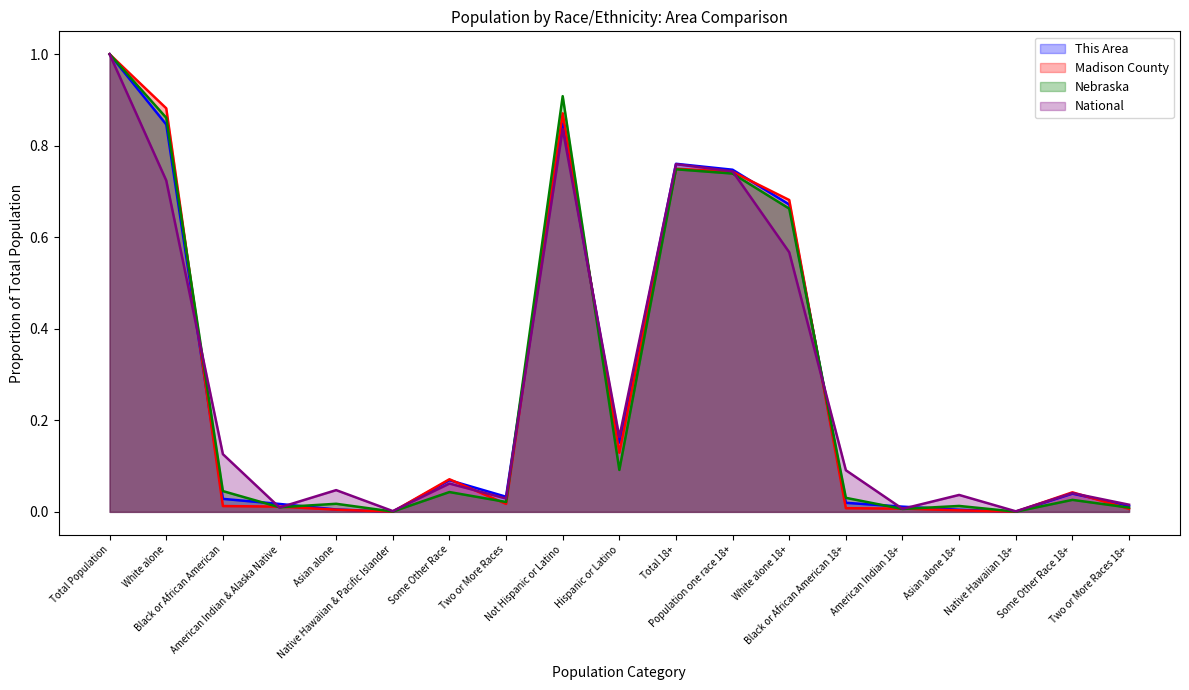

What is the difference between the maximum and second lowest values in the Madison County series?

1.0